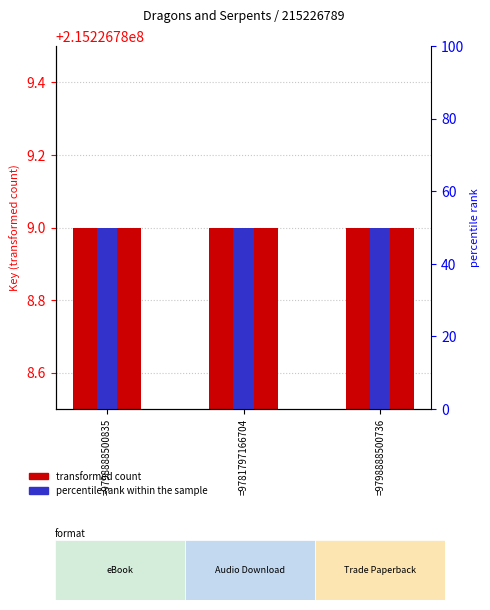

What is the minimum value shown in the chart?

50